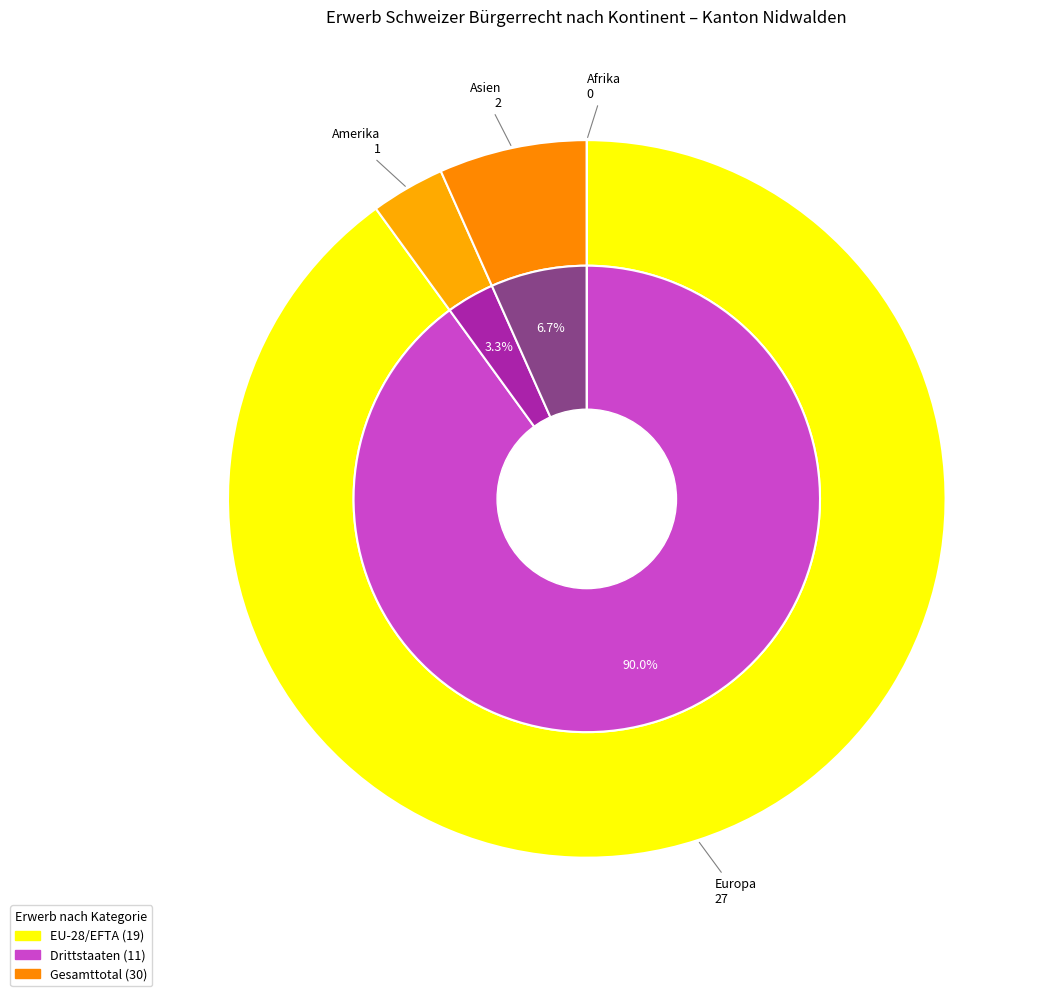

How many segments does this pie chart have?

4